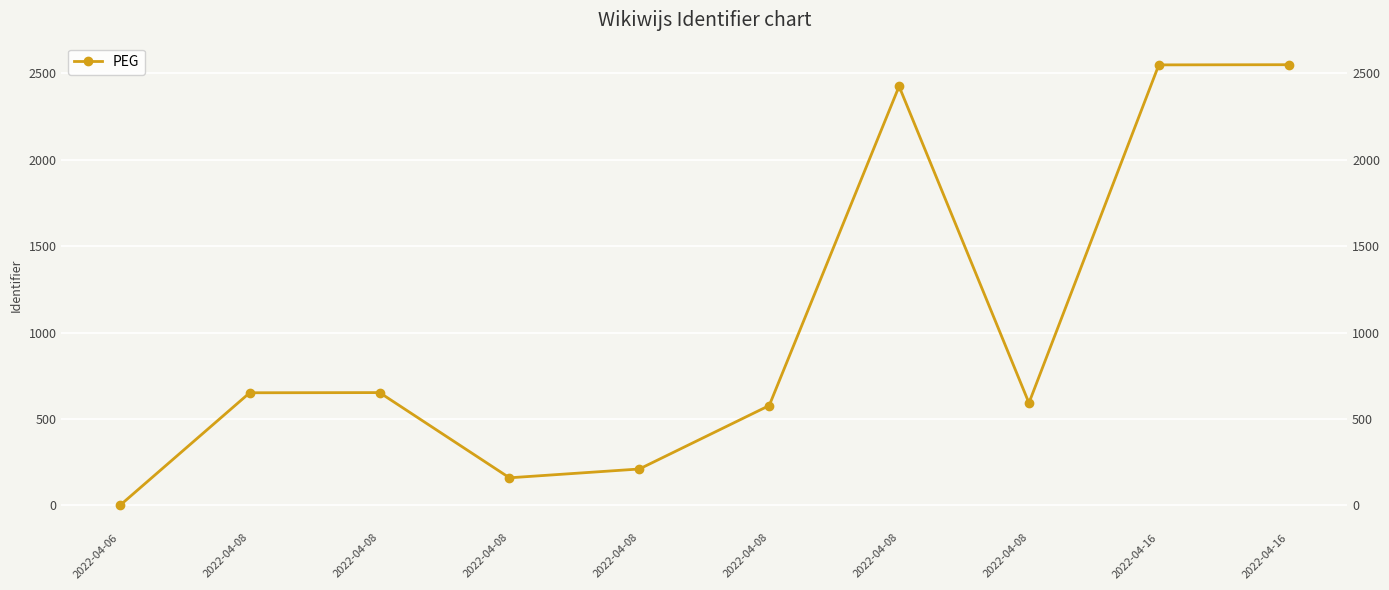

What is the difference between the maximum and second lowest values?

2390